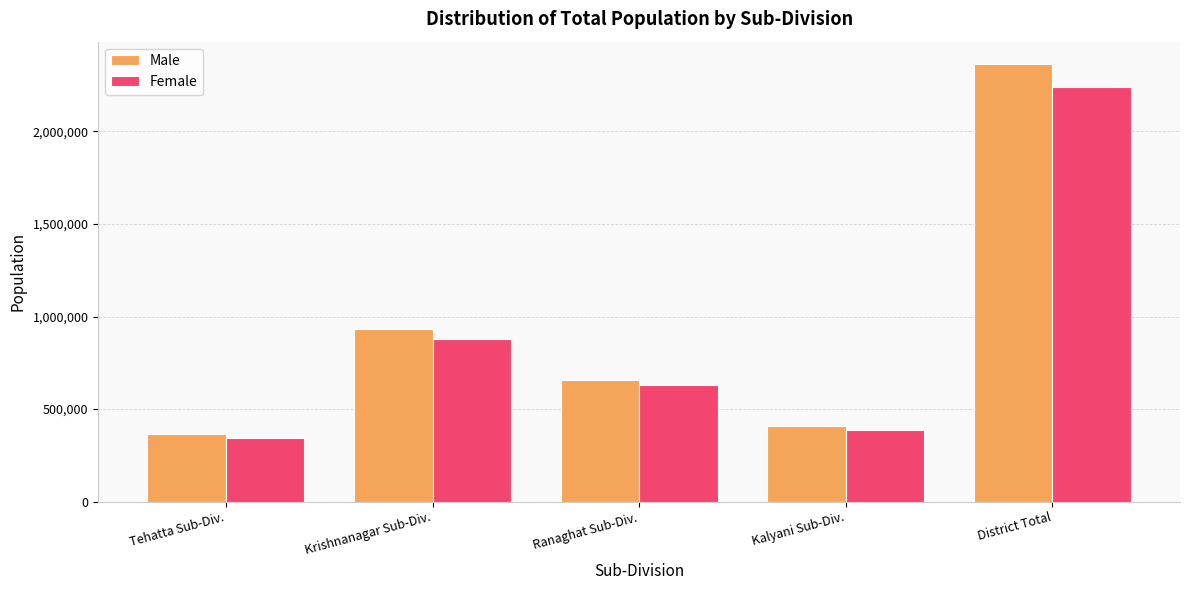

How many categories are shown in the chart?

5